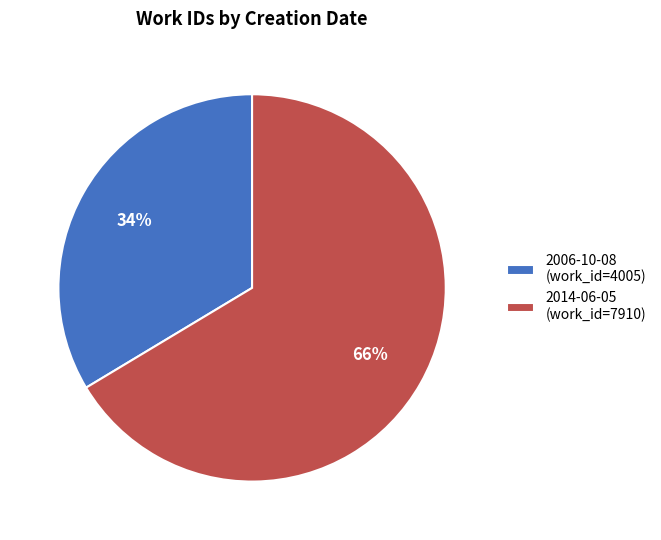

To the nearest percent, what percentage of the pie is 2014-06-05?

66%